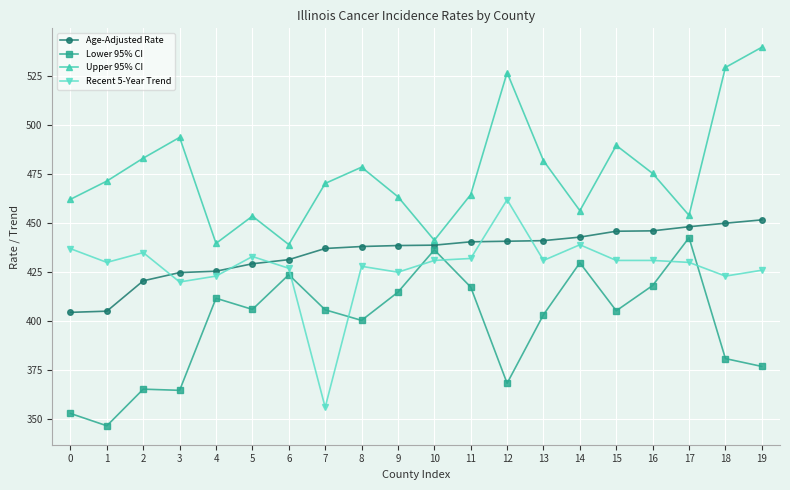

What is the value of the Recent 5-Year Trend point at the 5th from the left?

423.0